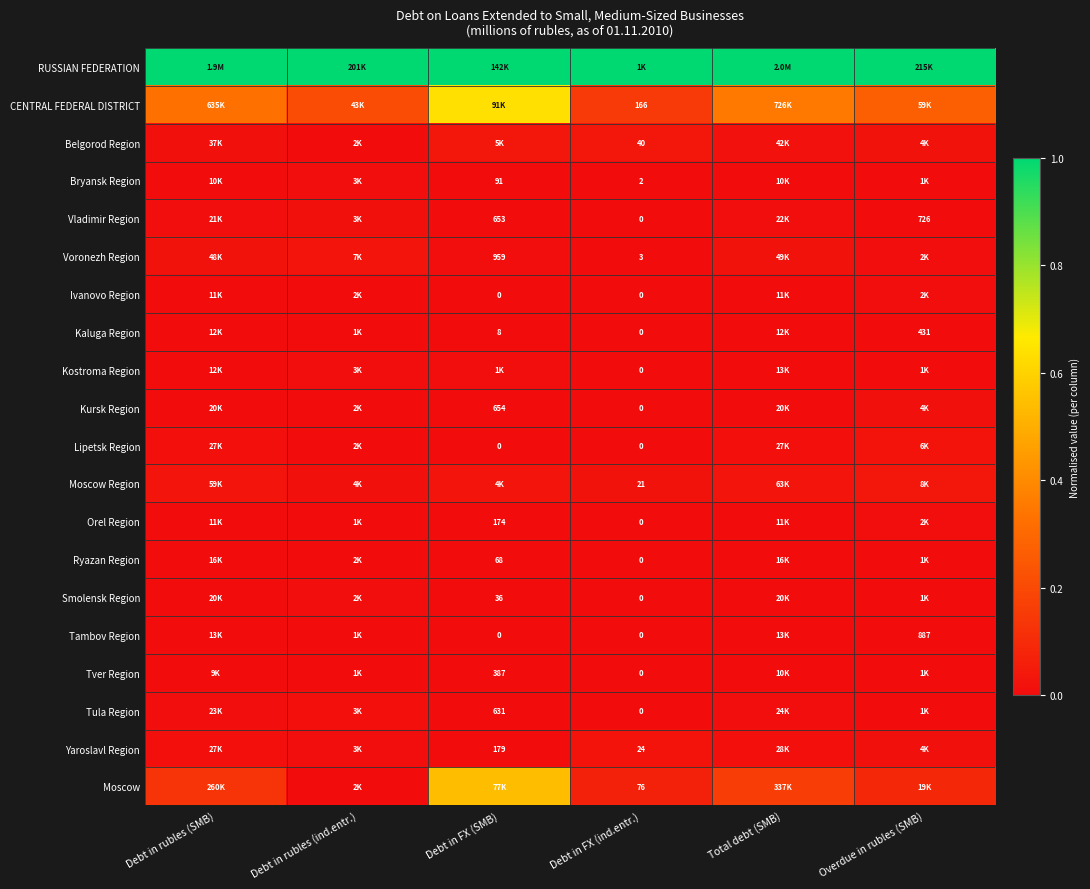

The value of Tambov Region at Overdue in rubles (SMB) is 0.0. True or false?

False